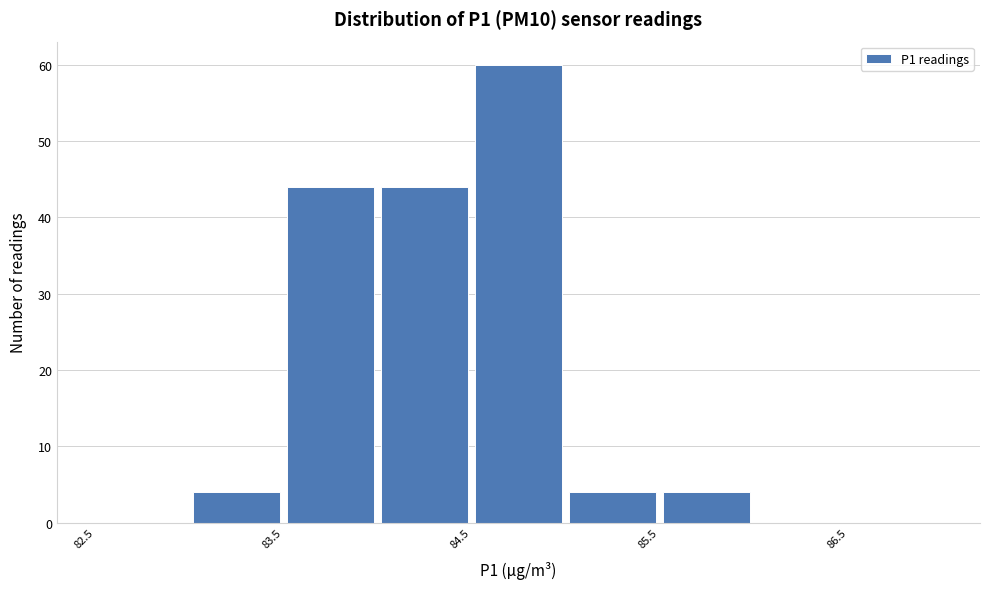

Reading left to right, transcribe this chart: for each bar, give the range it covers on the x-axis and its height. The values are not printed on the chart, so give them approximately, as read against the axis.

82.5 to 83.0: 0
83.0 to 83.5: 4
83.5 to 84.0: 44
84.0 to 84.5: 44
84.5 to 85.0: 60
85.0 to 85.5: 4
85.5 to 86.0: 4
86.0 to 86.5: 0
86.5 to 87.0: 0